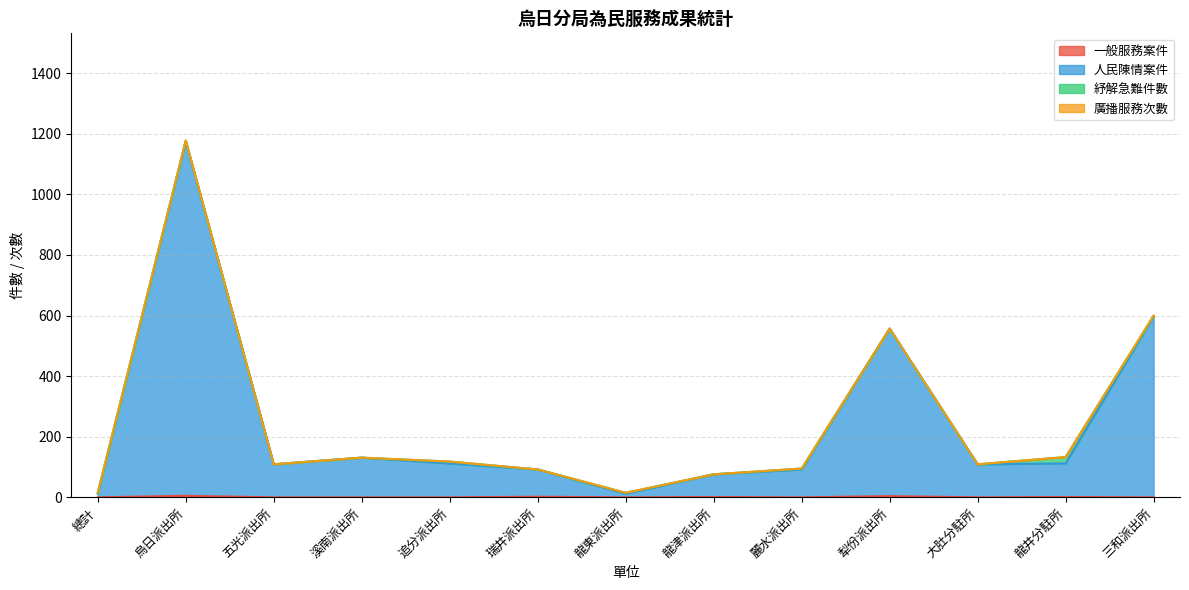

At which category is the sum across all series the highest?

烏日派出所